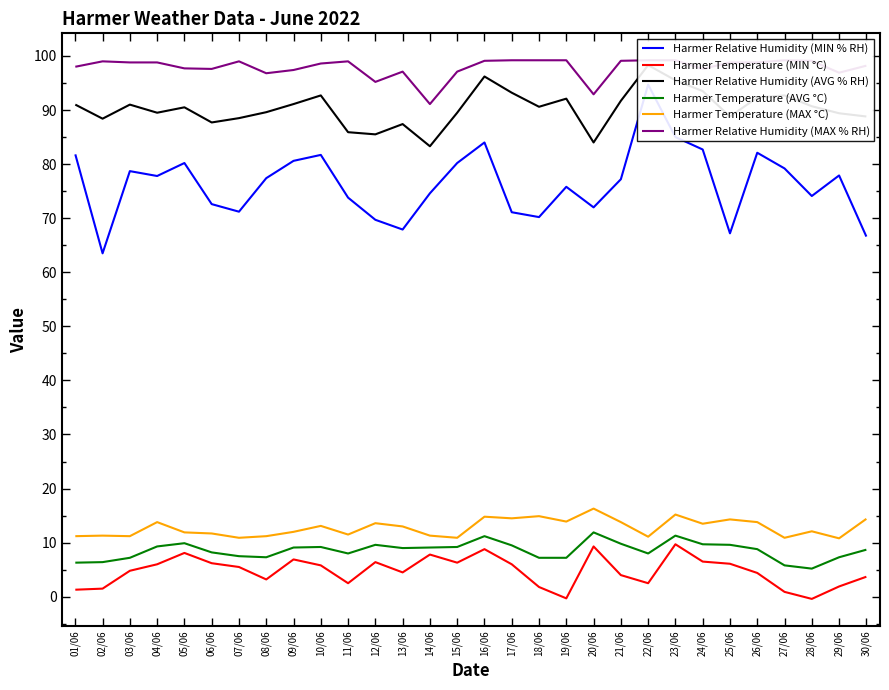

True or false: Harmer Relative Humidity (MIN % RH) and Harmer Relative Humidity (MAX % RH) intersect in this chart.

False